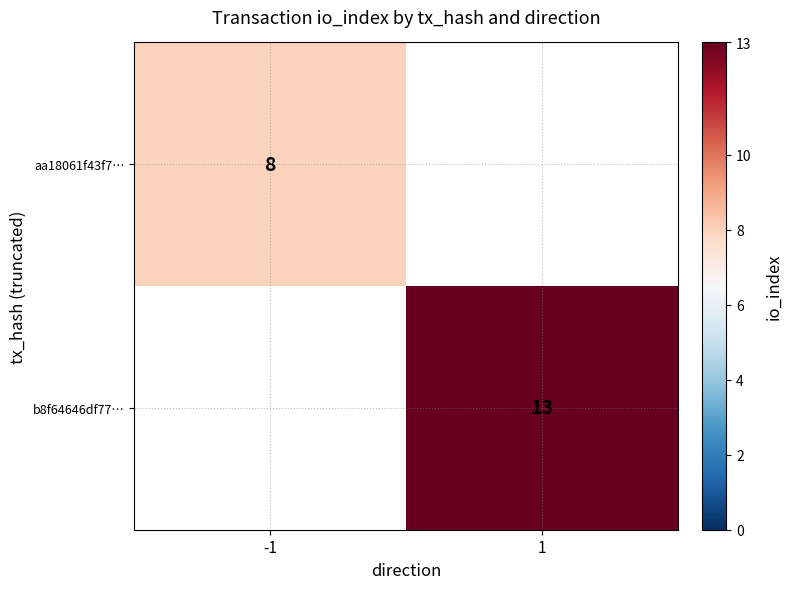

Is it true that aa18061f43f7… equals 3.6 at -1?

False